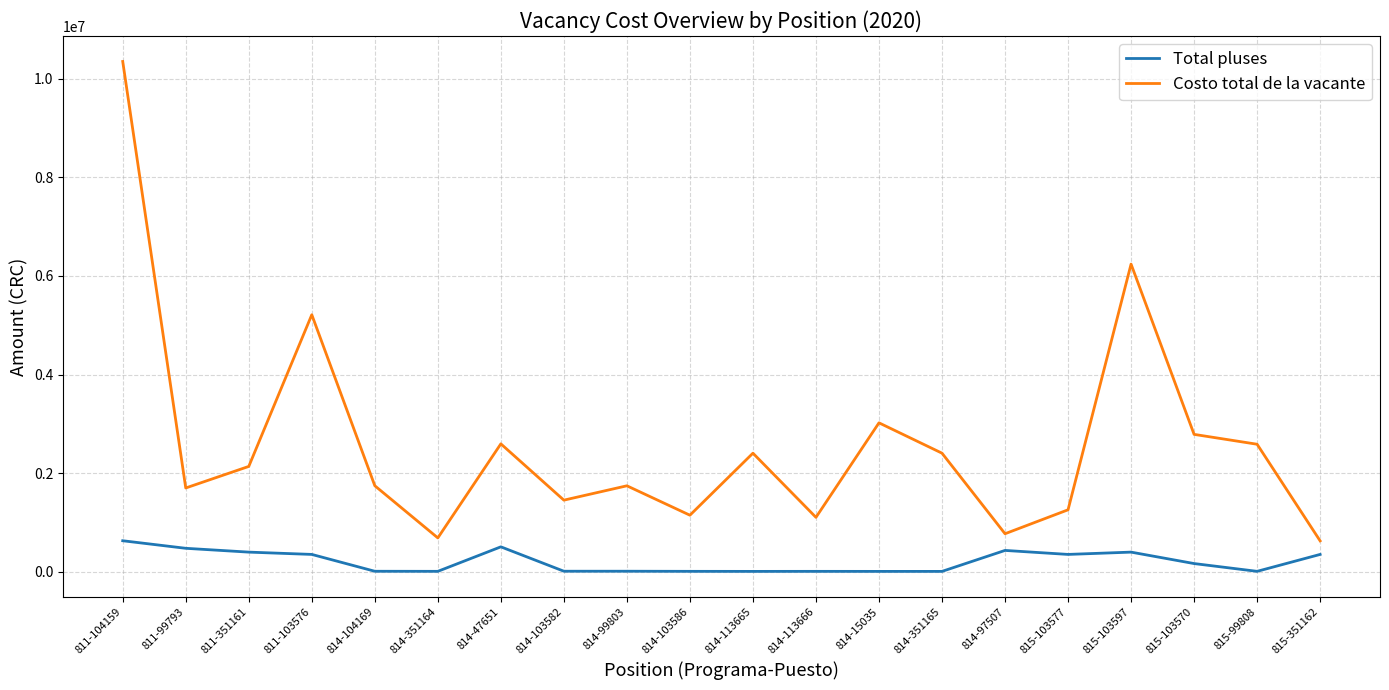

Where does the Total pluses series first go above 169999?

811-104159